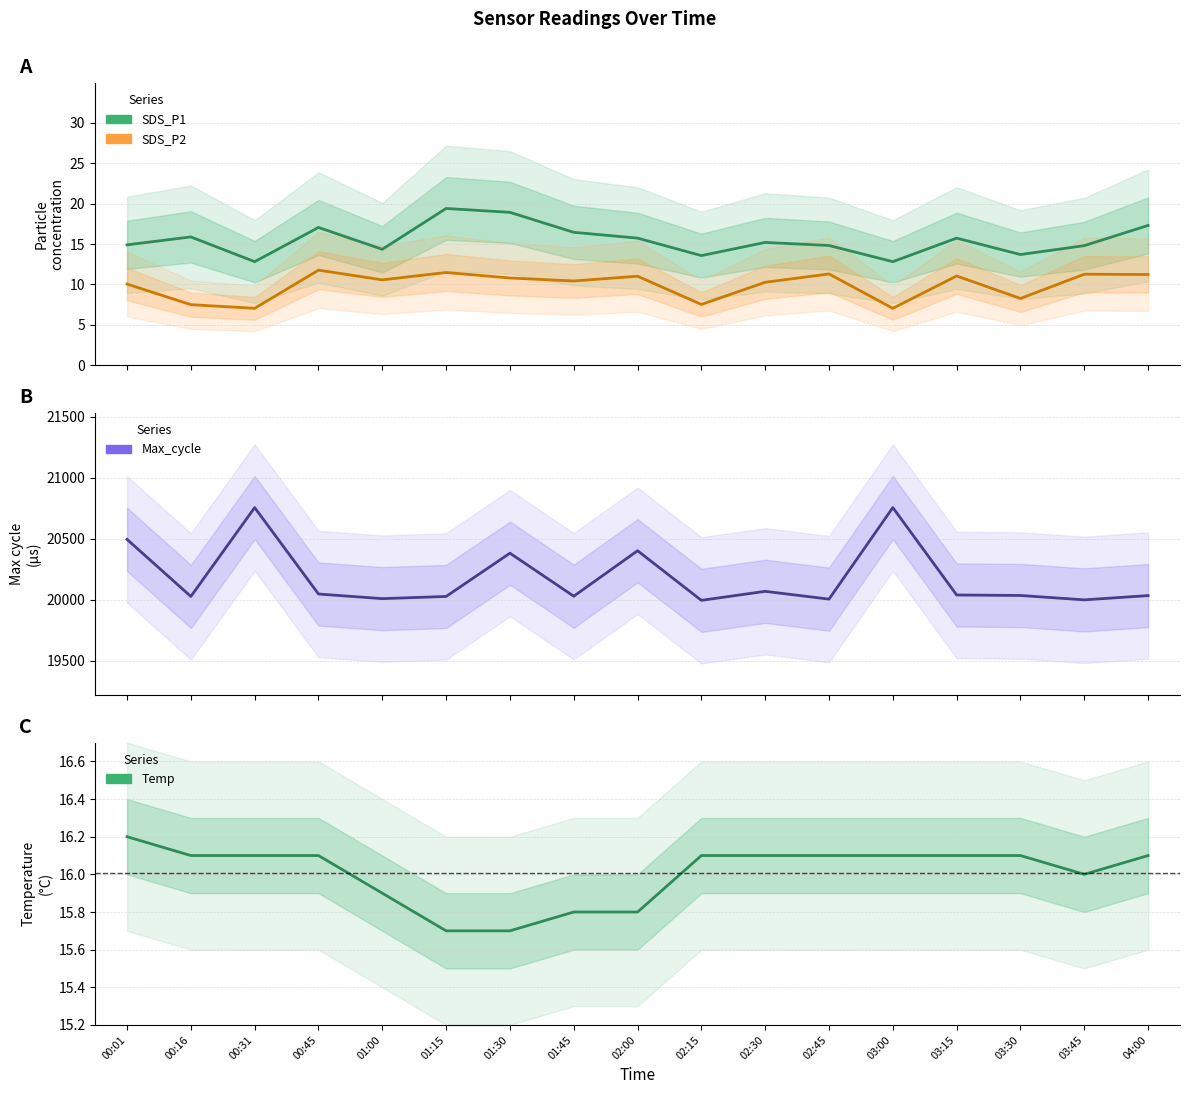

How many times do SDS_P1 and Temp cross each other?

5